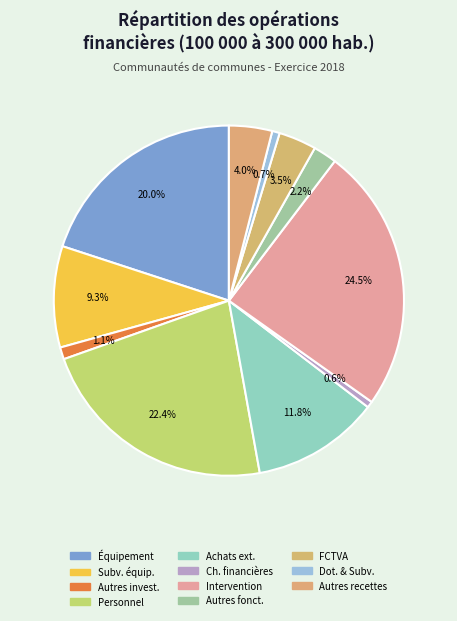

Count the number of slices in the pie.

11